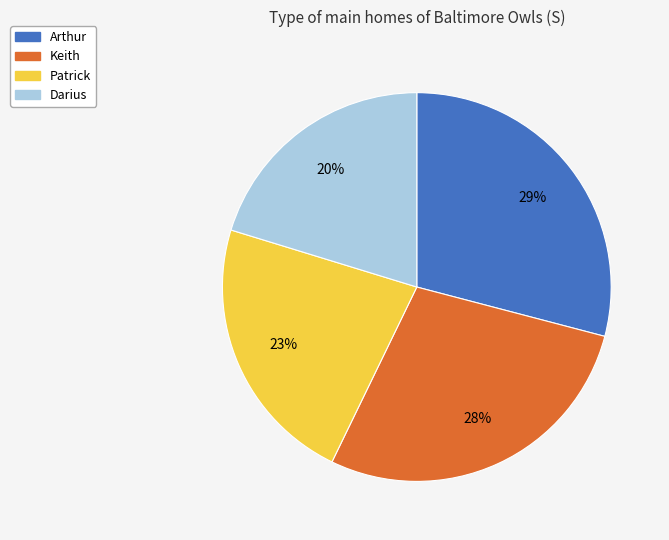

Combined, do Keith and Patrick account for over 50%?

Yes